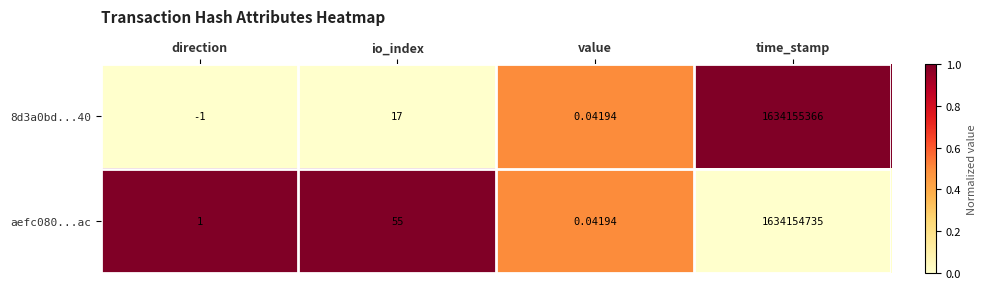

Where is aefc080...ac nearest to the value 817077367?

io_index